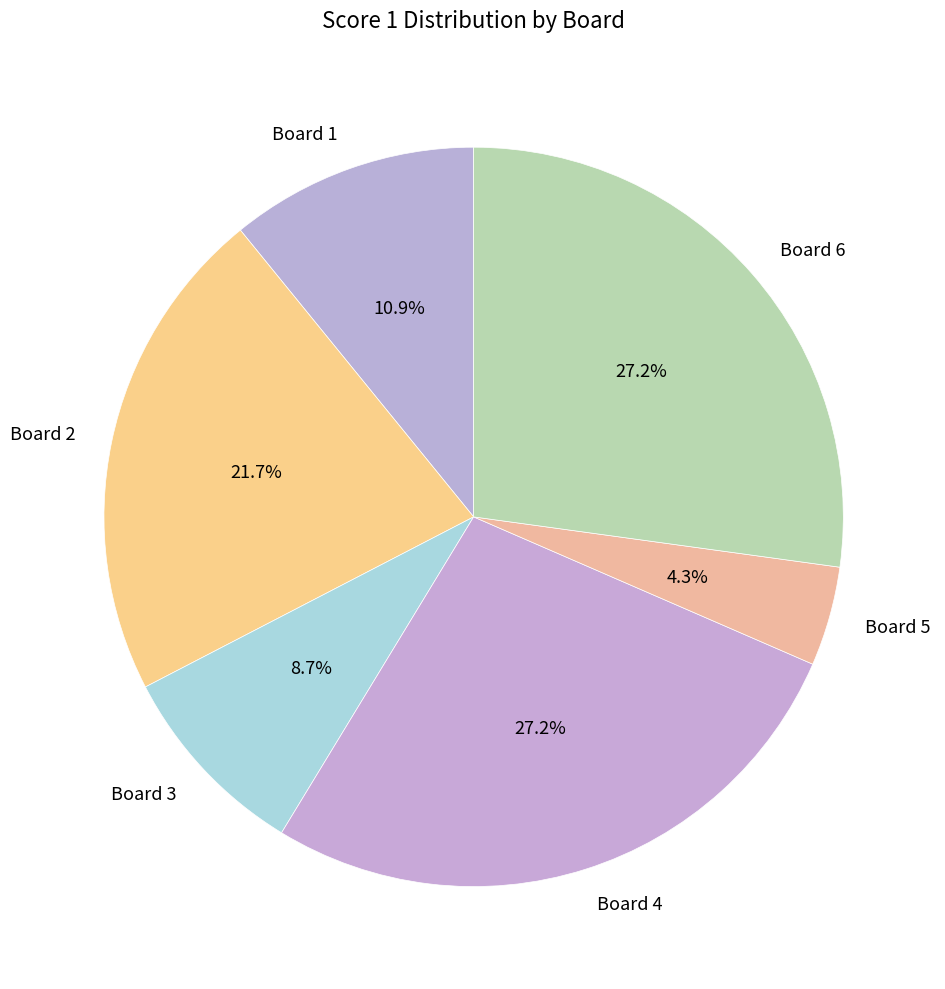

How many segments does this pie chart have?

6